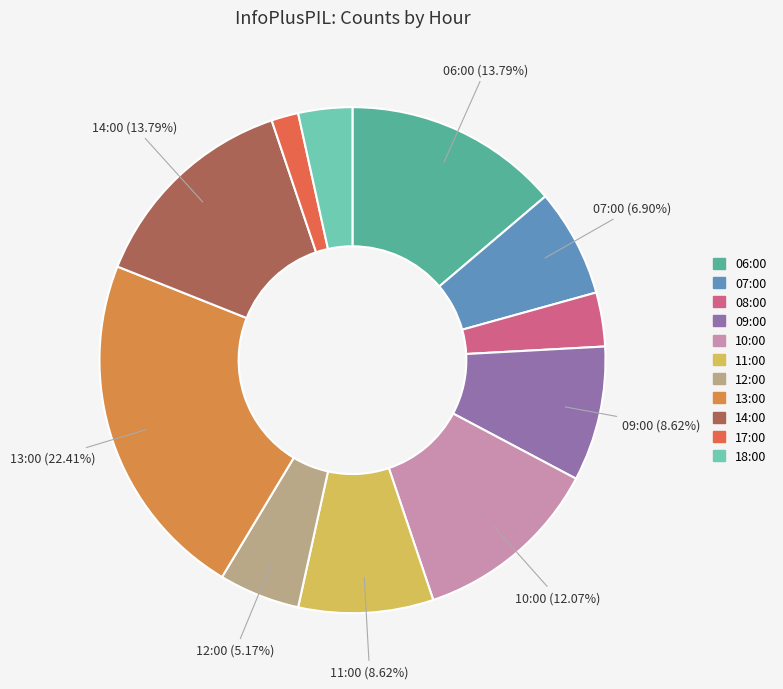

To the nearest percent, what is the average slice percentage?

9%